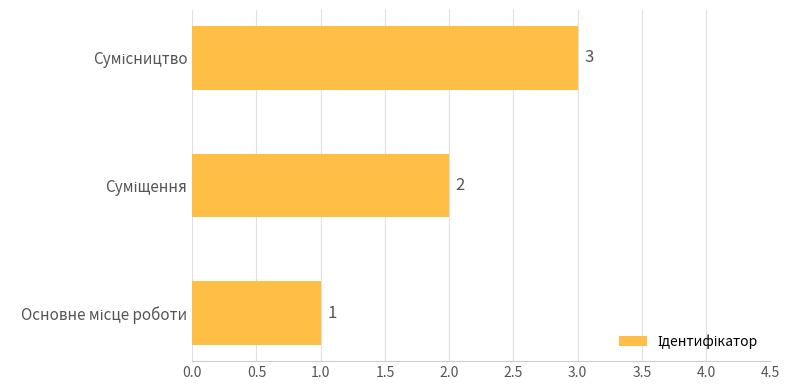

How many bars are there in total?

3